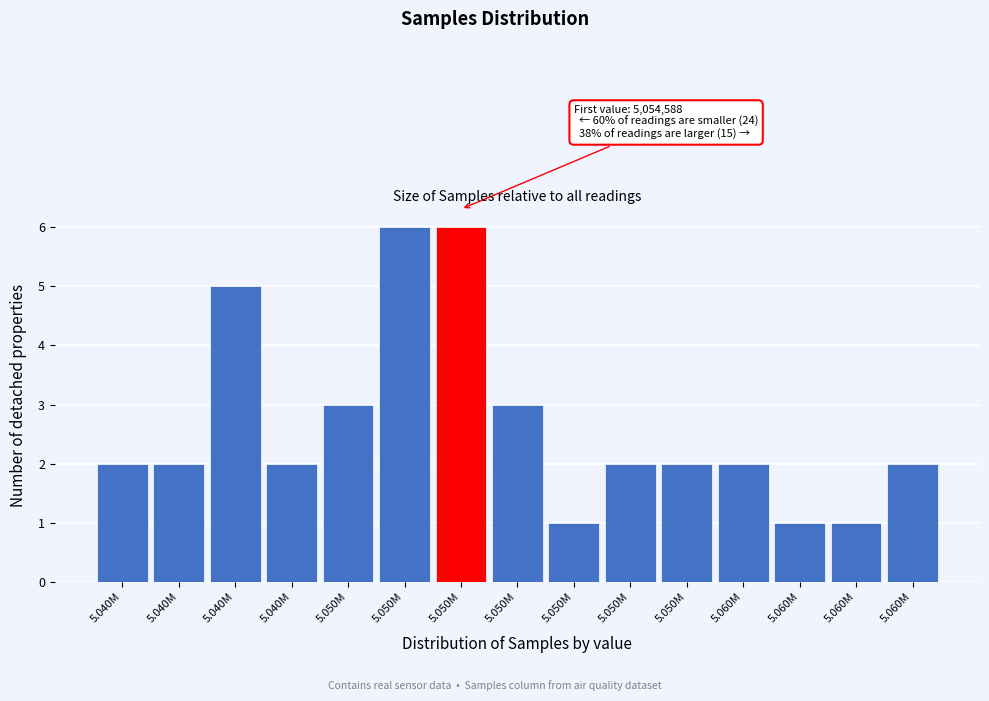

Count the number of data series in this chart.

1